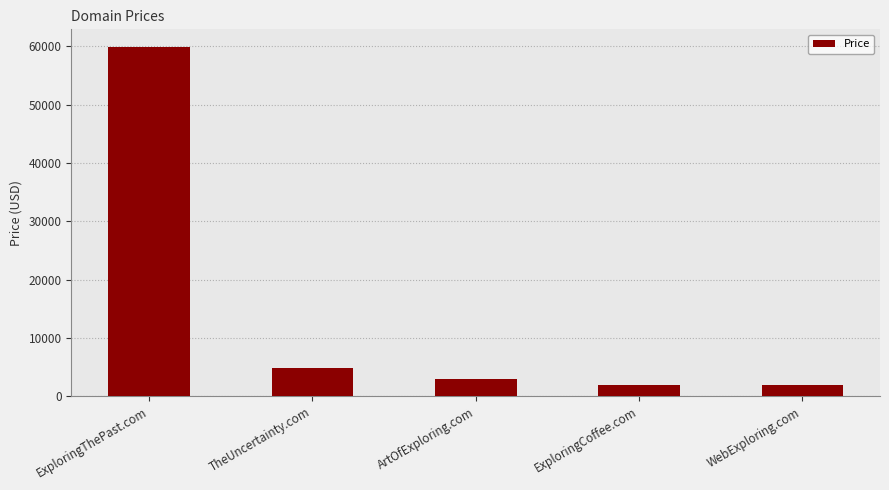

What is the average value?

14288